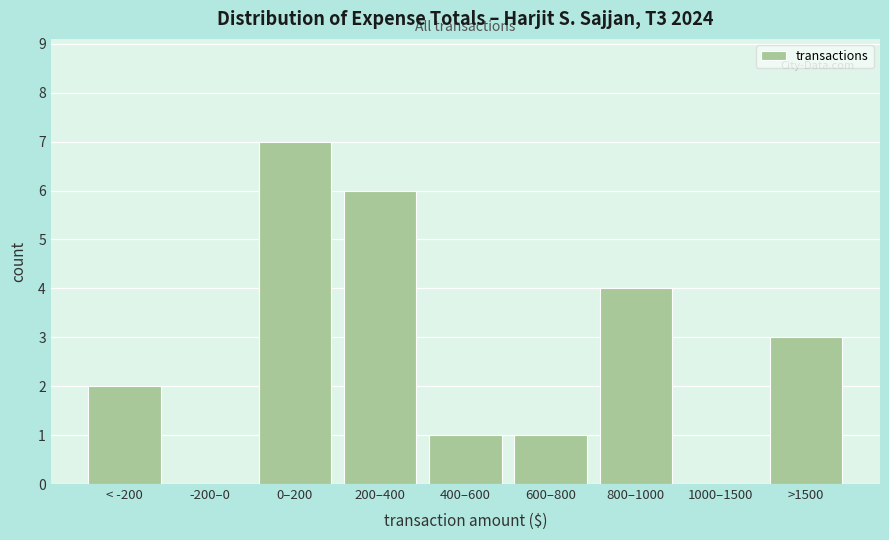

Reading left to right, transcribe all the data shown in this chart.

< -200=2	-200–0=0	0–200=7	200–400=6	400–600=1	600–800=1	800–1000=4	1000–1500=0	>1500=3